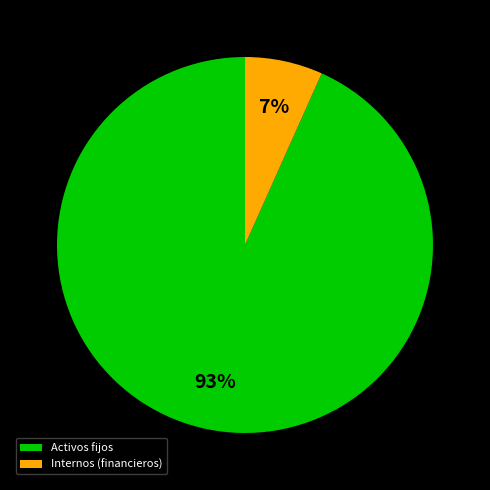

To the nearest percent, what is the average slice percentage?

50%